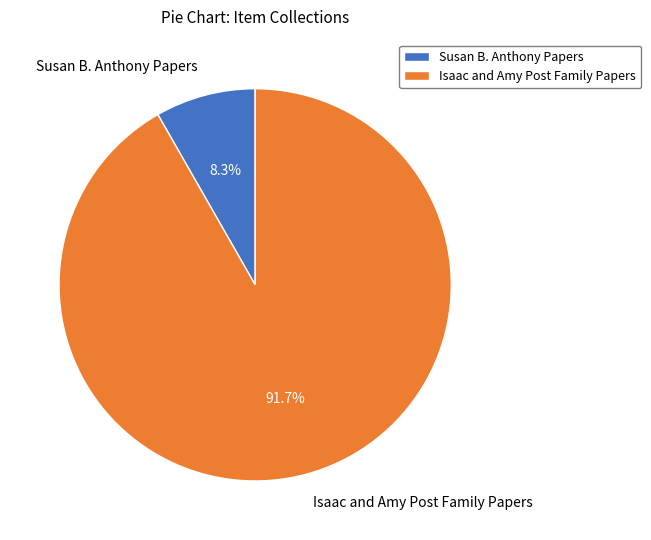

How much of the chart is everything except Susan B. Anthony Papers?

91.7%